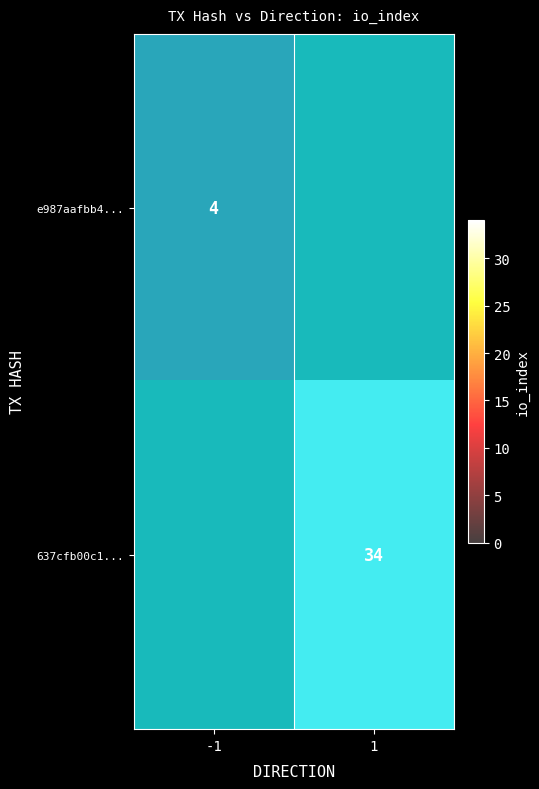

What is the difference between the e987aafbb4... values at 1 and -1?

4